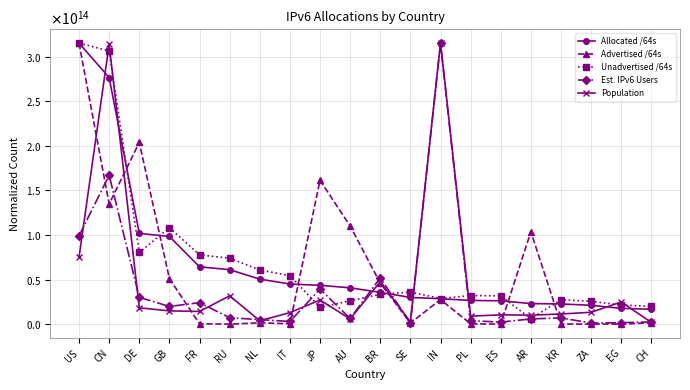

Reading left to right, list all the values displayed in this chart.

Allocated /64s: 315243000102912.0	276627038535680.0	101846609428480.0	98341898223616.0	64348032335872.0	61095930232832.0	50517425848320.0	45007233220608.0	43590173720577.0	40772208492544.0	35654750044160.0	29974600089600.0	28553029419008.0	26607338913792.0	26177828356096.0	23111359922176.0	22660248109057.0	21187420487680.0	17708150423552.0	16711746977792.0
Advertised /64s: 315243000102912.0	134774744785462.1	203811297733261.7	51094889373047.6	446591974449.3	24723870268.6	1483184026899.5	445045129511.7	161375610865432.6	110104705173348.9	46082908471213.9	1238097931884.9	27607028927715.0	423322161053.4	74159918000.8	103601889755498.5	207065996778.2	99263615836.3	74158032064.5	1582041789248.1
Unadvertised /64s: 315243000102912.0	306456637289571.2	80404828976533.3	108277298484507.7	77785631936012.6	73938370302353.7	60828656777795.2	54378052367836.6	18821506001537.6	26192531971869.3	33461850843187.1	36017493766486.0	28751960393828.5	32113479793506.6	31667073083319.9	6185301520582.9	27381845451266.3	25621971676918.3	21416338028847.1	19893317209103.4
Est. IPv6 Users: 99033000603969.6	166979415005047.3	30132091402680.3	19836577736296.2	24133718865838.8	7236289380195.4	5100949115793.0	2999374604920.4	39314938095232.8	6371087759861.0	51965860516035.9	1273539540573.3	315243000102912.0	3906033966617.7	2299256023793.8	5884518380489.7	7035433245556.3	1193930786103.1	1664042400772.6	2533832521511.5
Population: 74958952286506.1	313909916121479.4	18339467315337.0	14927009268248.8	14265770825224.5	31782365135948.7	3882224215451.6	12954729431753.6	27116314886651.4	5834999283671.6	47717496795458.9	2339886926658.3	315243000102912.0	8993605558305.2	10461559957640.5	10093726500567.4	11400802069087.9	13333762545839.7	24909093502536.1	1939787156658.2